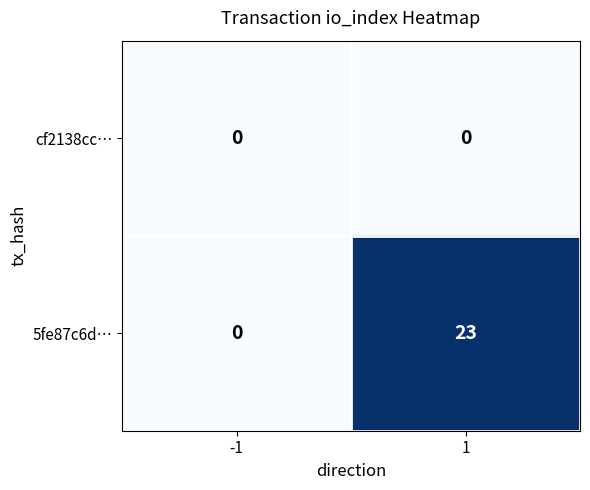

Is the value of cf2138cc… at -1 greater than the value of 5fe87c6d… at 1?

No